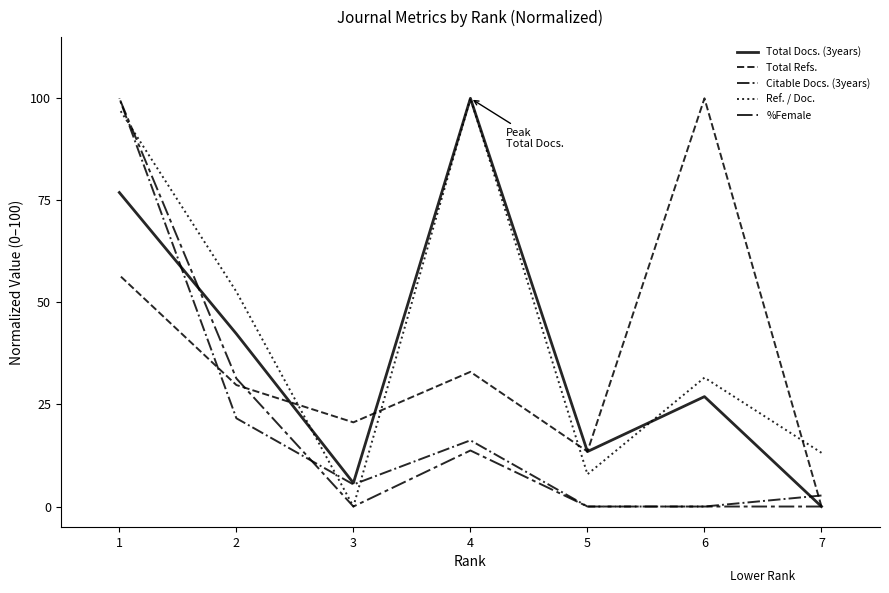

Is it true that %Female equals 0.0 at 6?

True